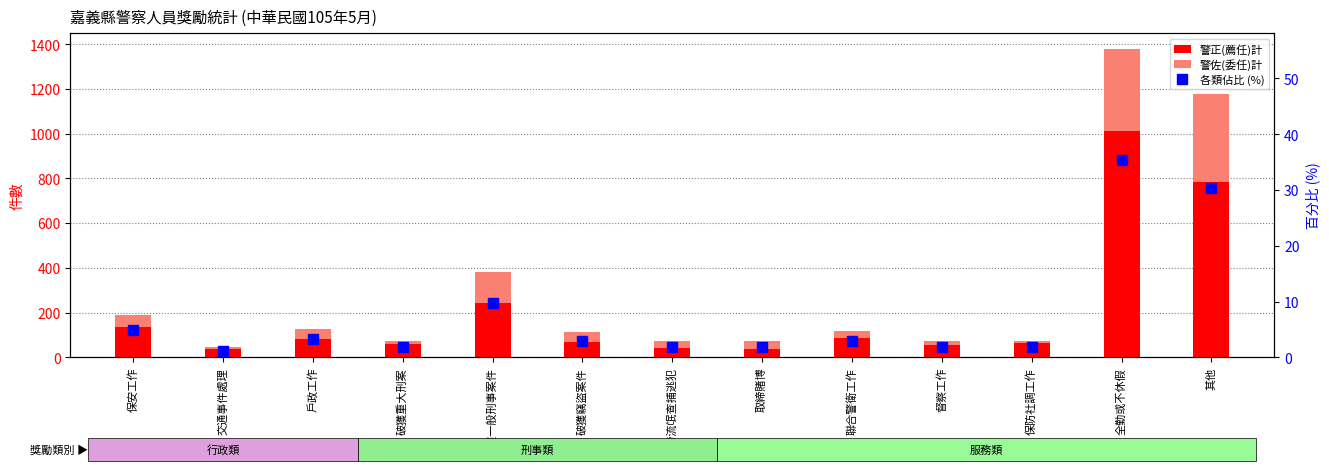

Where is 警佐(委任)計 nearest to the value 201?

破獲一般刑事案件